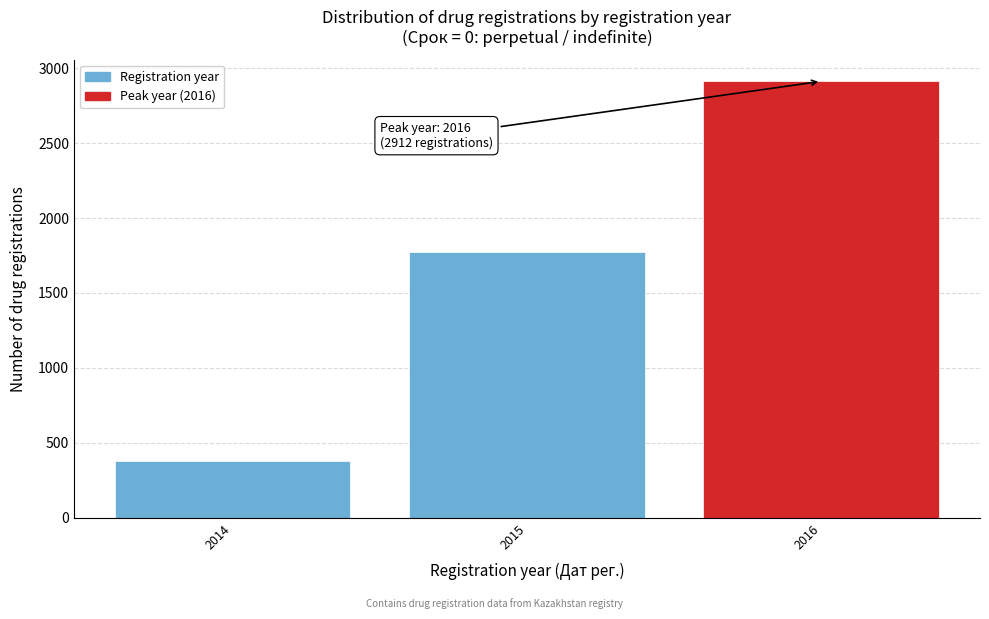

Reading left to right, list all the values displayed in this chart.

379	1772	2912